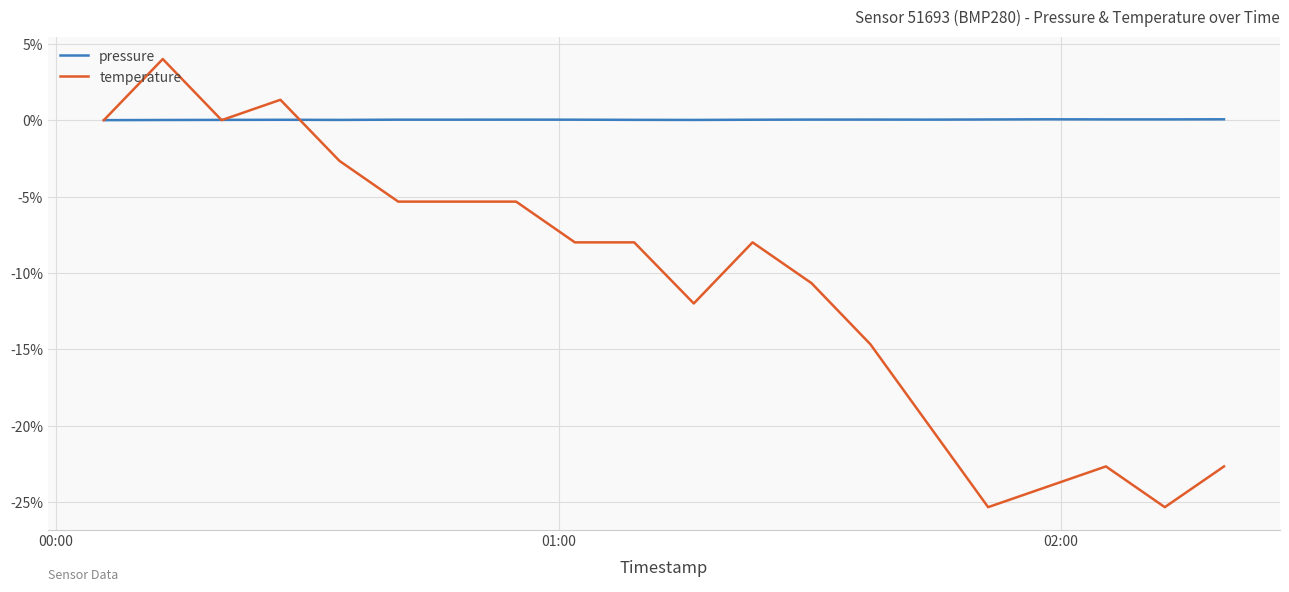

Which series has the widest spread of values?

temperature